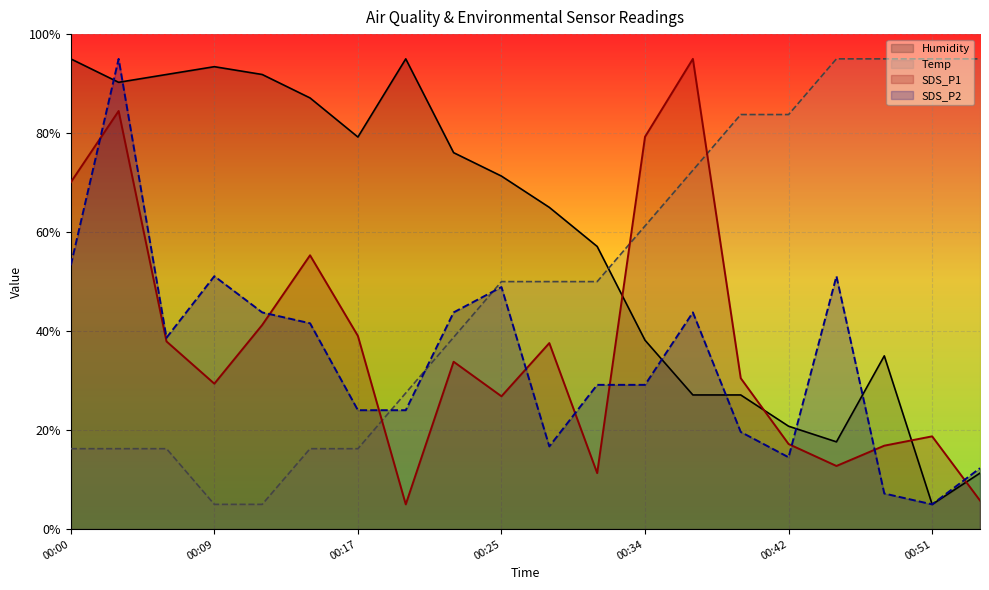

How many lines are shown in the chart?

4